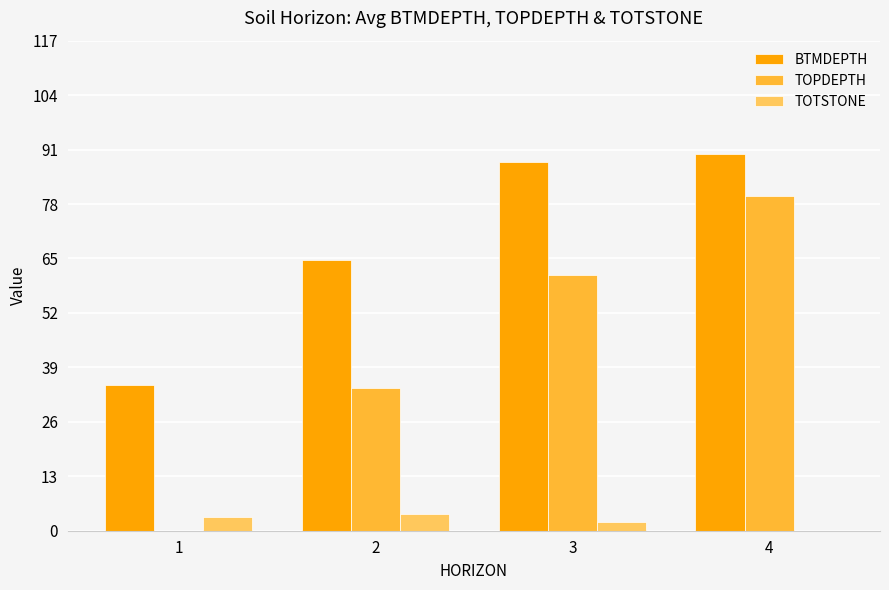

Which series has the largest total across all categories?

BTMDEPTH